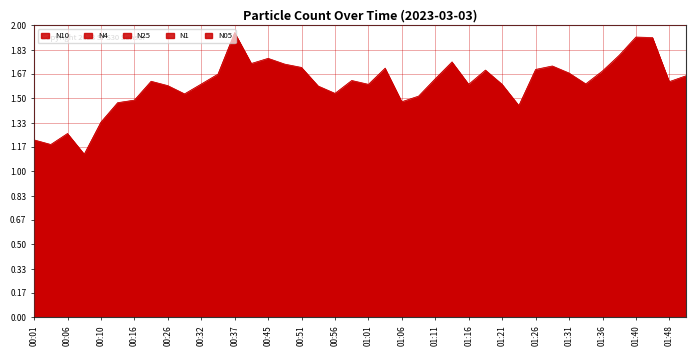

Which category has the highest value across all series?

00:37